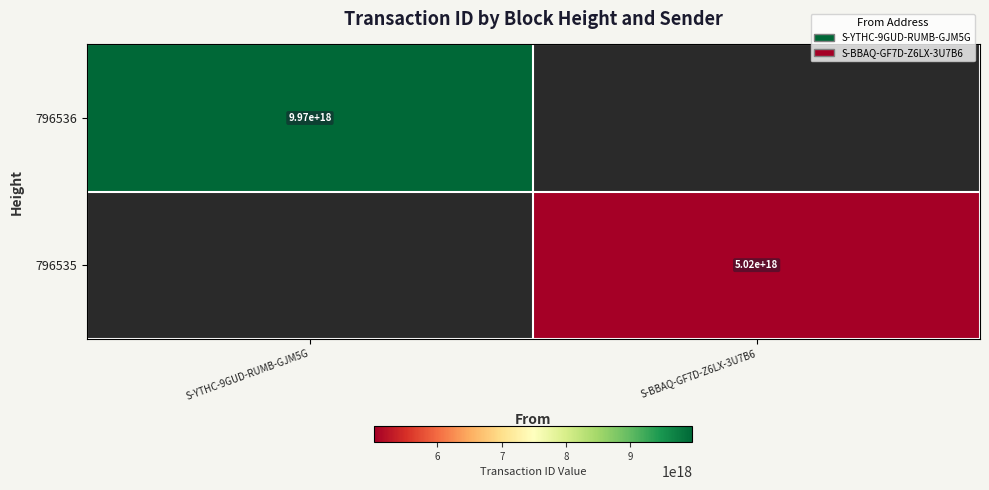

True or false: 796535 has a value of 2271505971089618688 at S-BBAQ-GF7D-Z6LX-3U7B6.

False